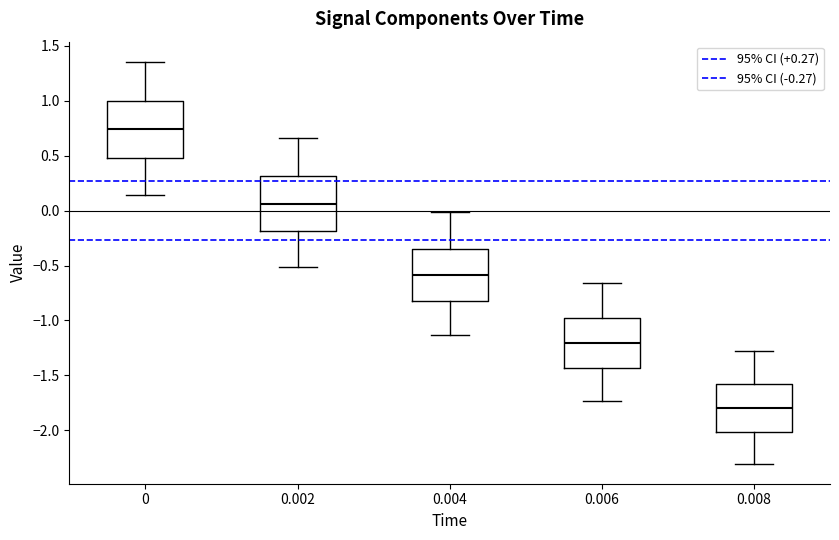

Where does the median line of the box at x = 0.004 sit on the y-axis? The values are not printed on the chart, so give them approximately, as read against the axis.

-0.60